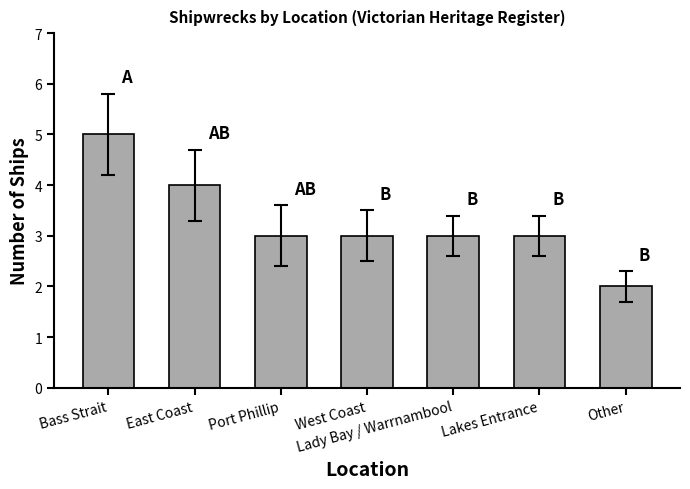

The chart shows a value of 2 at West Coast. True or false?

False